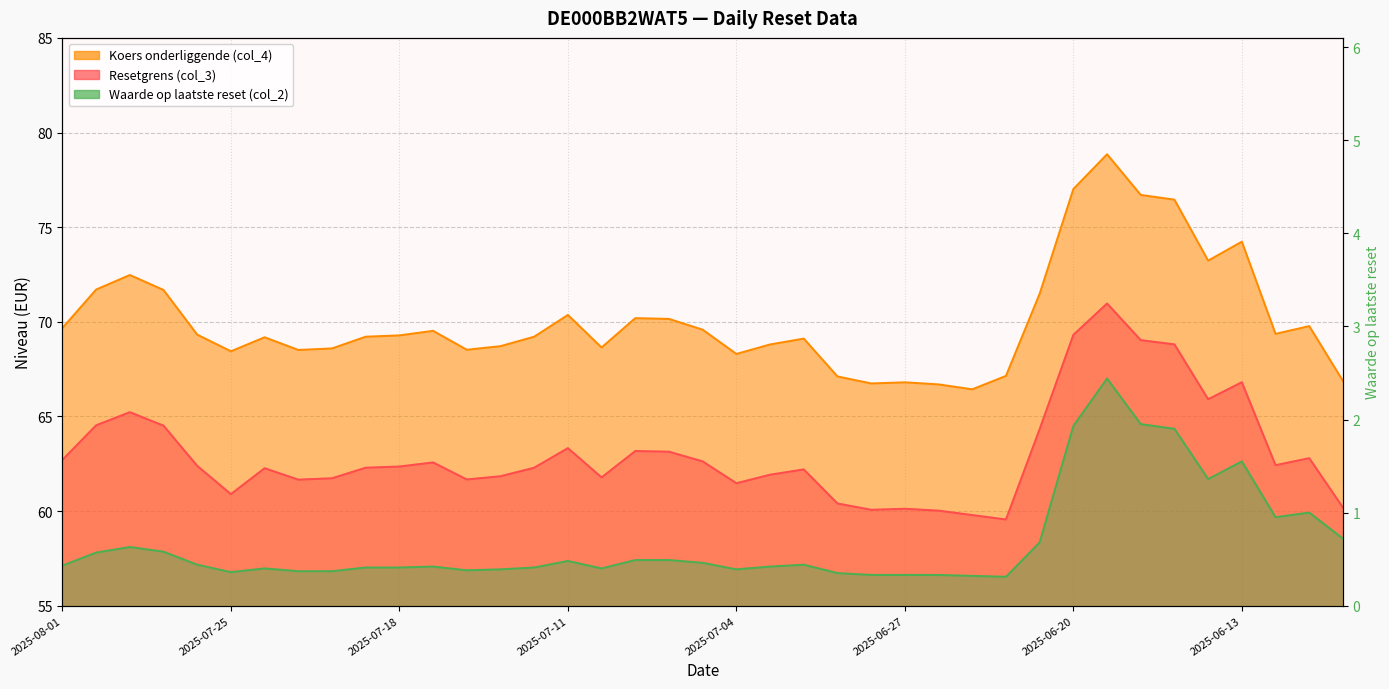

Does the chart have visible grid lines?

Yes